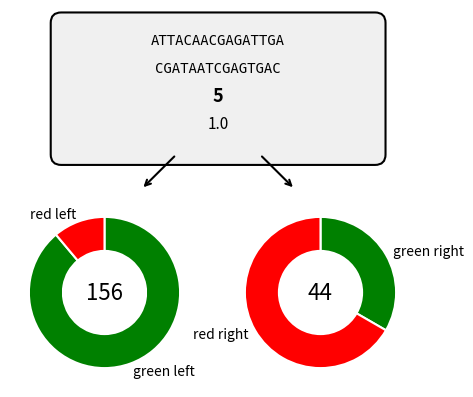

Which series has the largest range (max minus min)?

green